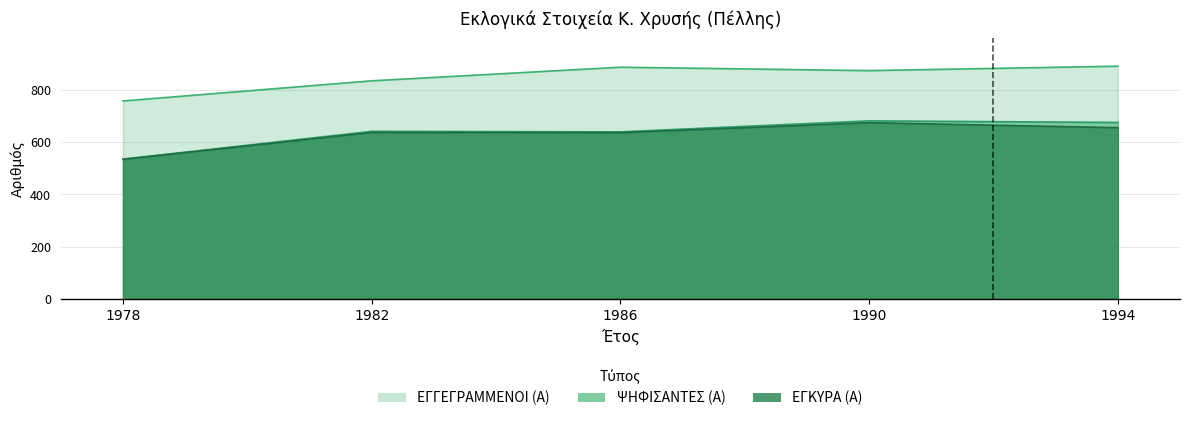

At how many categories does at least one series exceed 696?

5